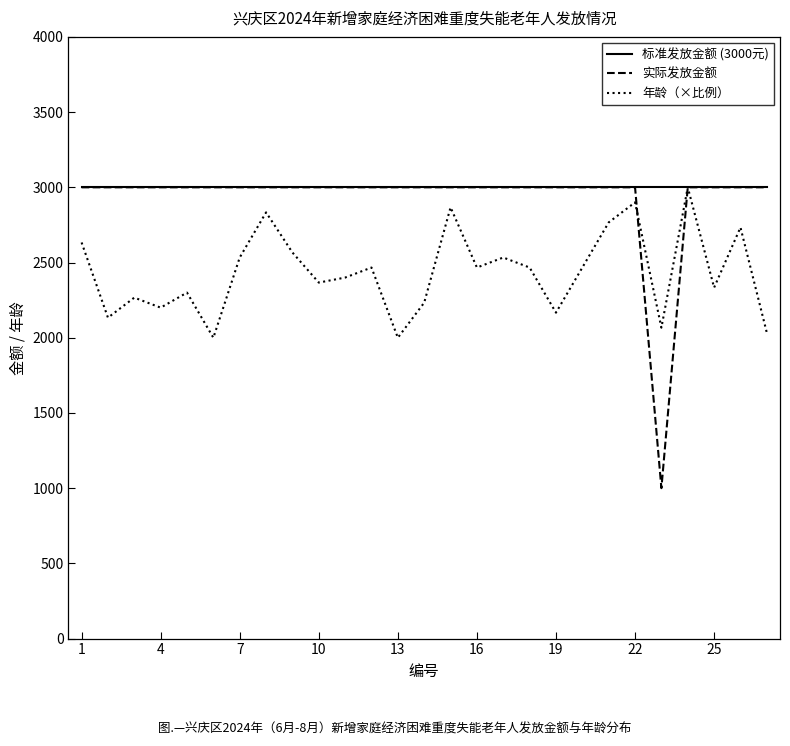

What is the smallest value displayed?

1000.0